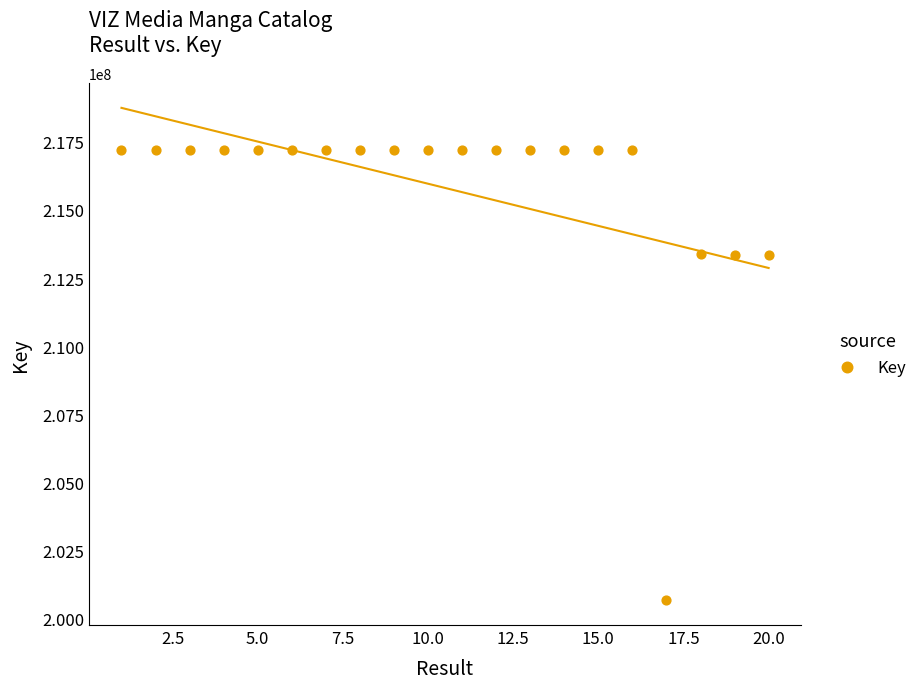

What is the range of X values (max minus min)?

19